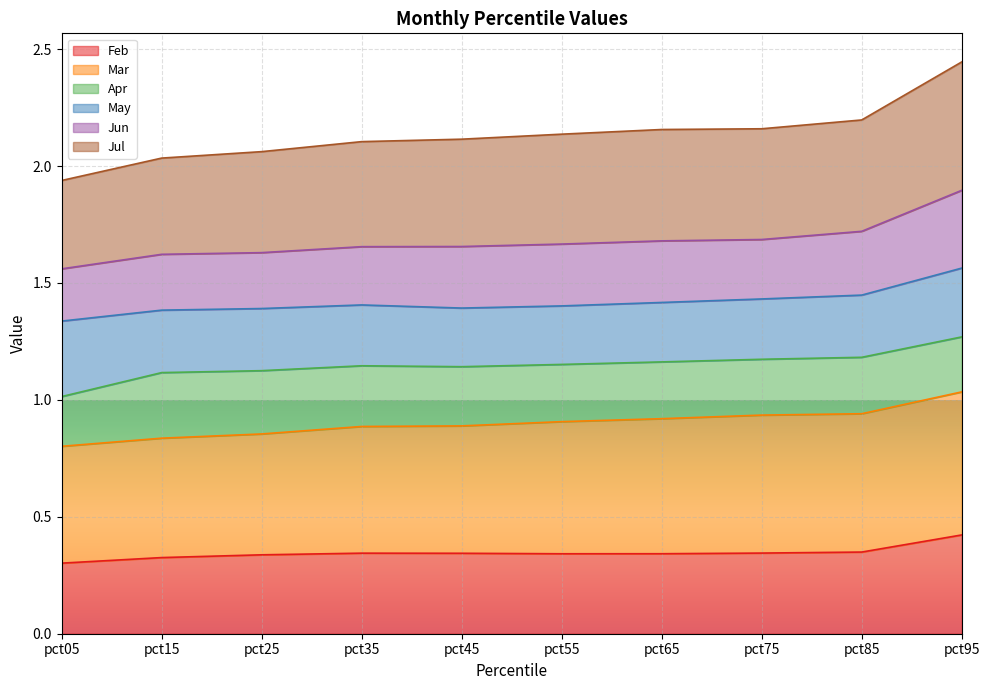

At which category does the chart reach its minimum across all series?

pct05